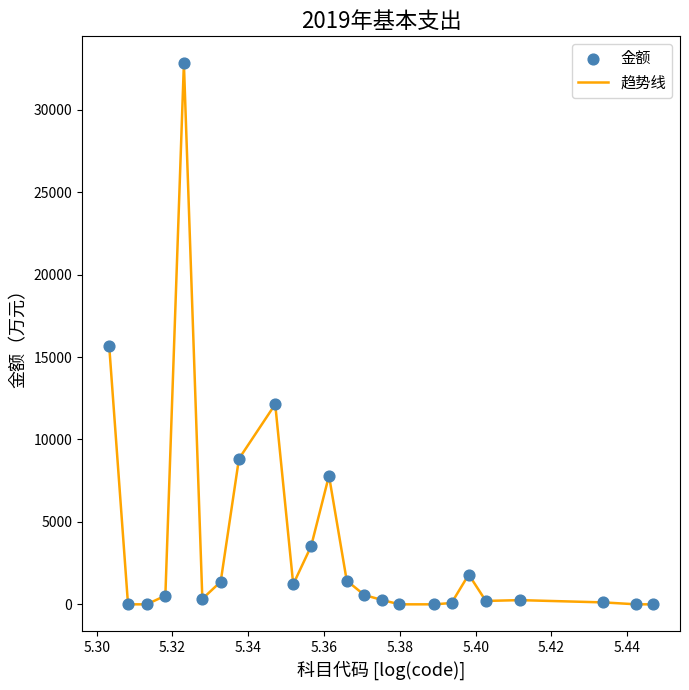

What is the maximum value shown in the chart?

32814